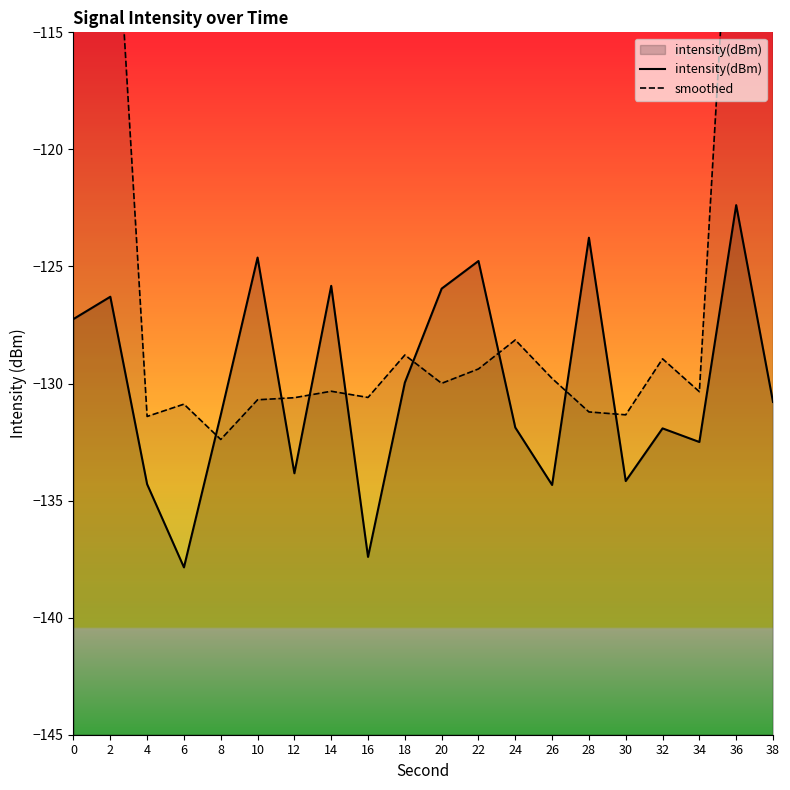

What is the difference between the second highest and minimum values in the smoothed series?

54.8